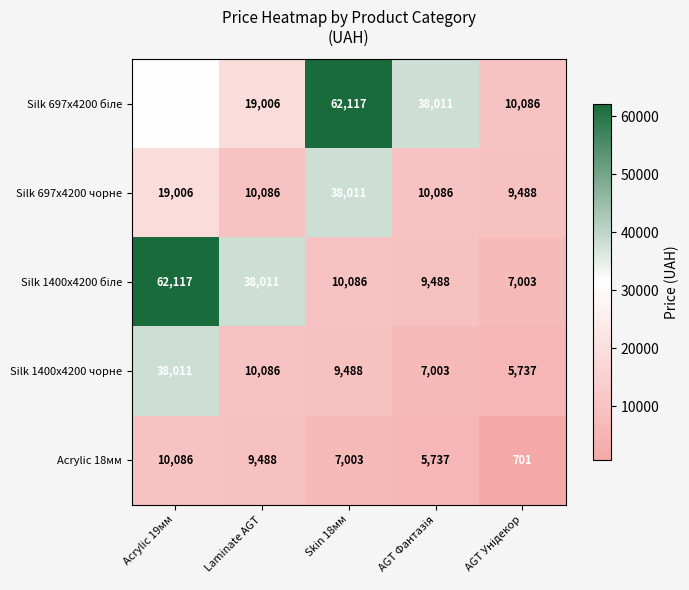

What is the total value across all series at Acrylic 19мм?

160278